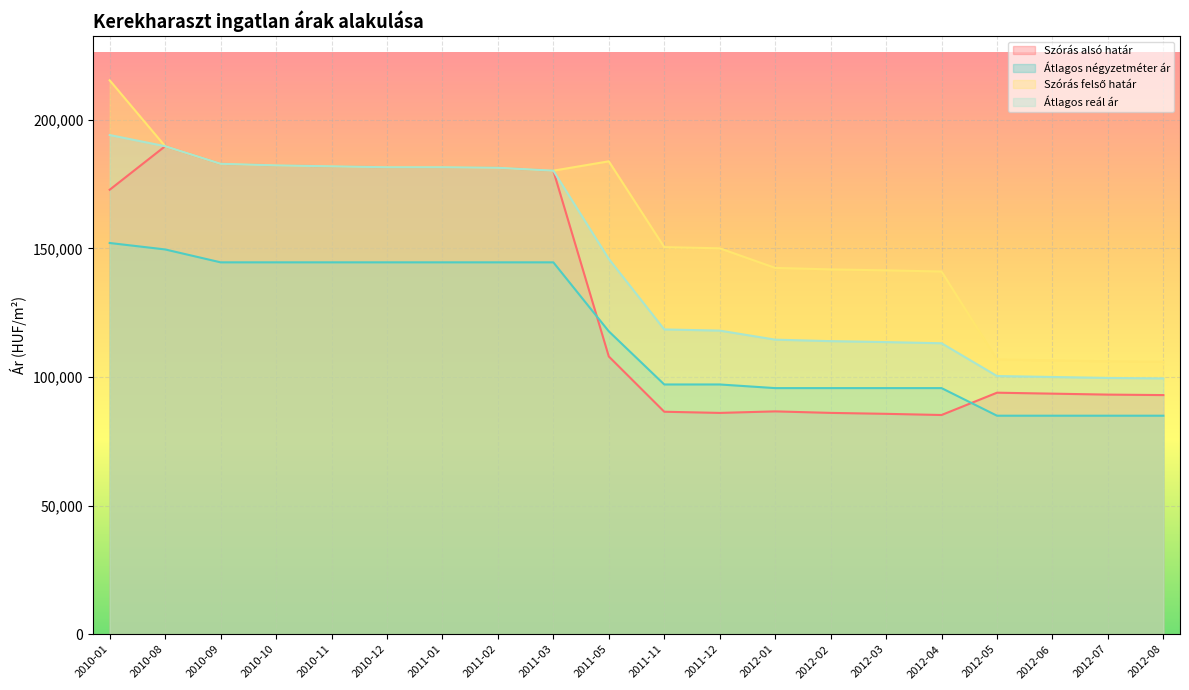

What are all the series names shown in the legend?

Szórás alsó határ, Átlagos négyzetméter ár, Szórás felső határ, Átlagos reál ár